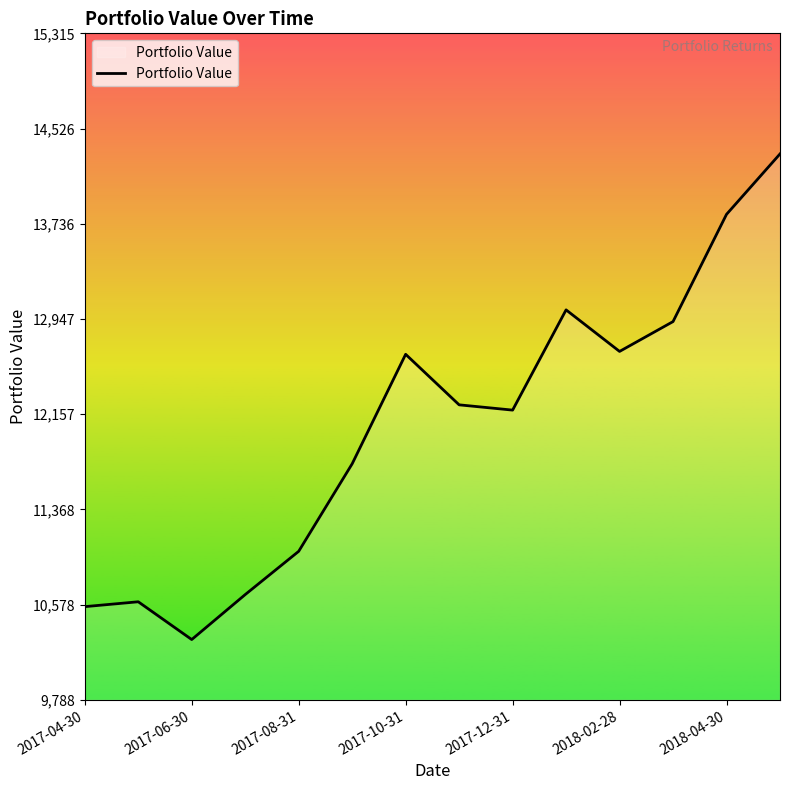

What is the greatest value displayed?

14315.6